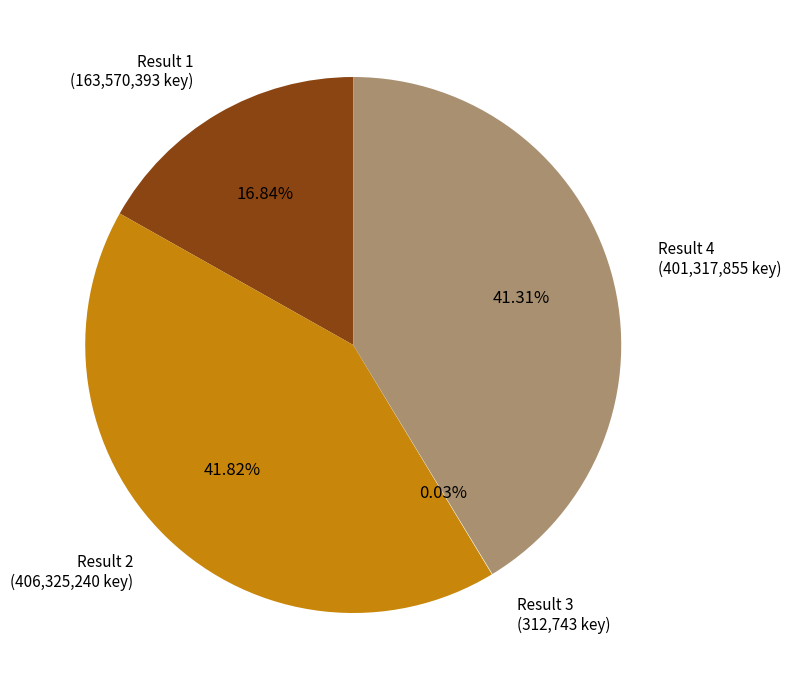

Is the sum of Result 4 (401,317,855 key) and Result 2 (406,325,240 key) greater than half?

Yes